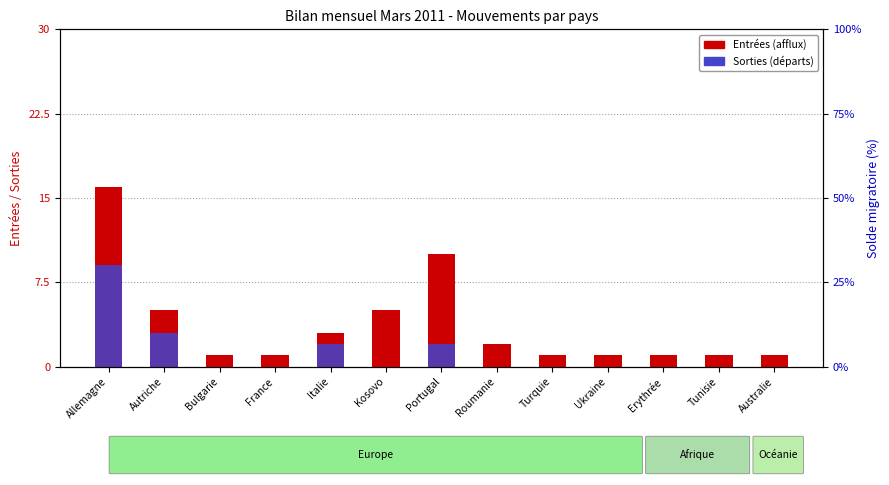

At which category is the sum across all series the highest?

Allemagne